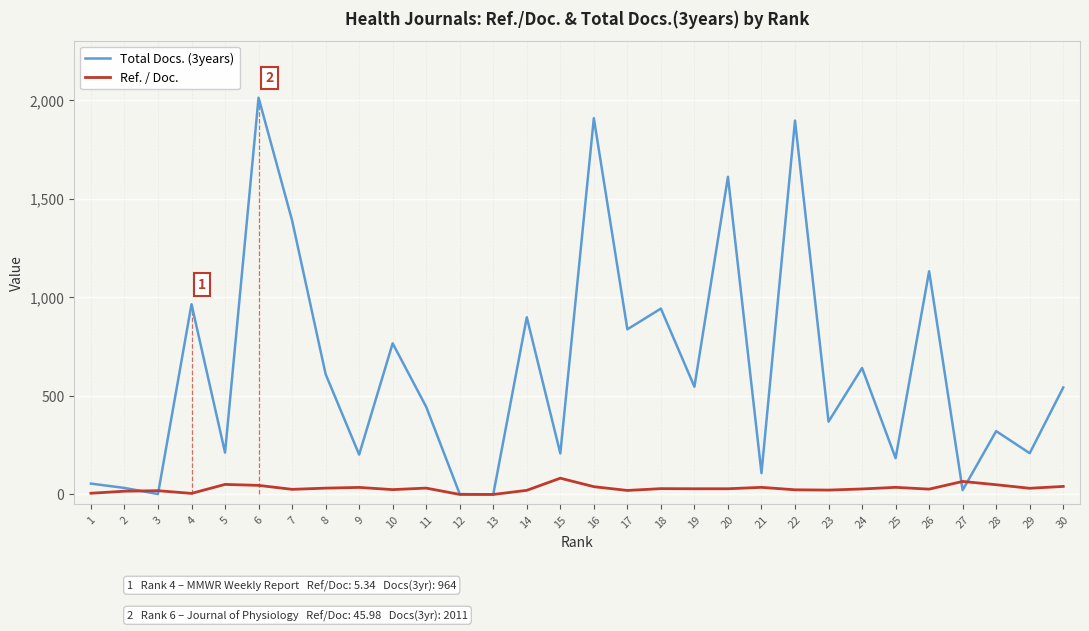

At 28, list the series in order from smallest to largest.

Ref. / Doc., Total Docs. (3years)